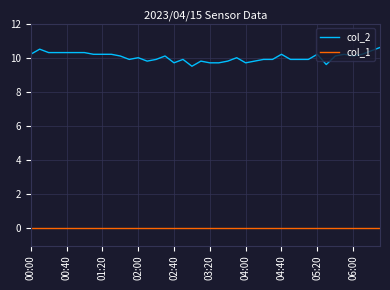

Rank the series by their average value, from highest to lowest.

col_2, col_1